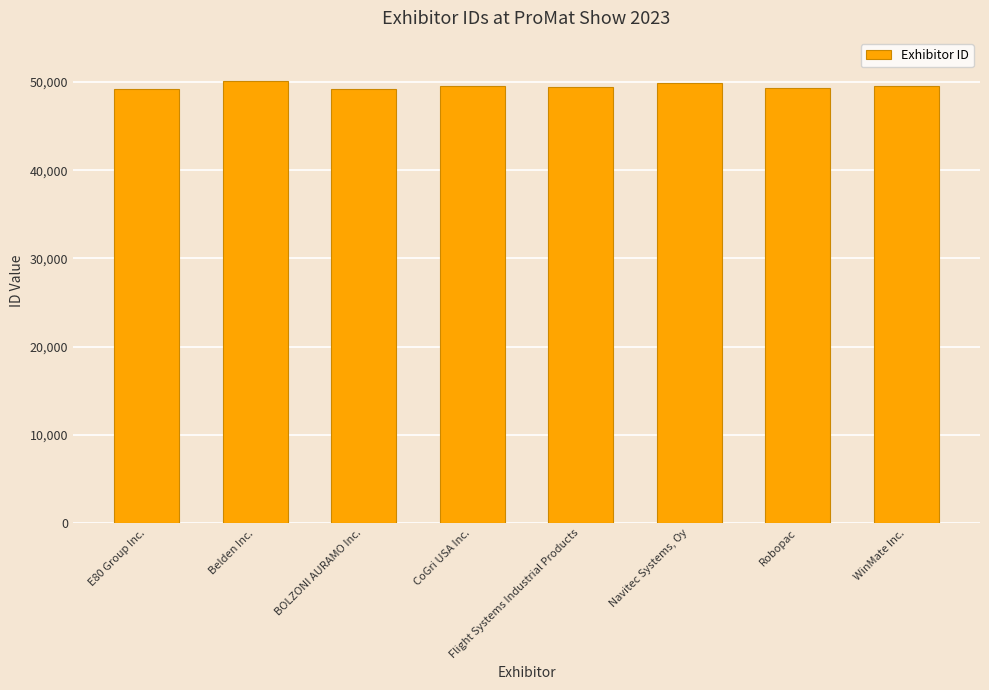

What is the ratio of the value at BOLZONI AURAMO Inc. to the value at Robopac?

1.0